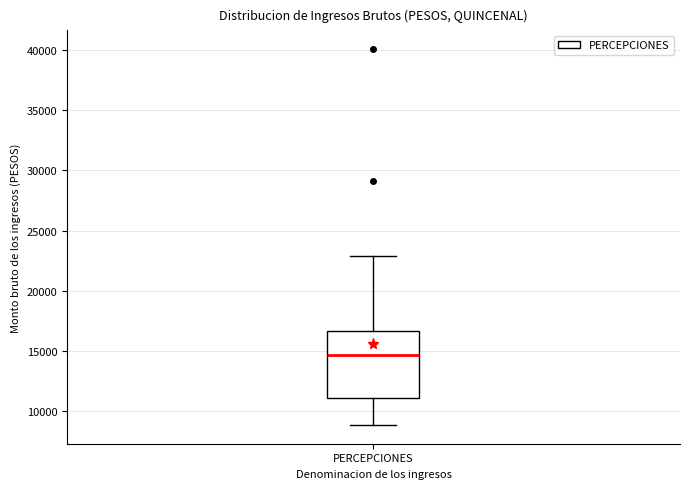

Read this box plot against the y-axis: the position of the median line, the range covered by the box, and the ends of both whiskers. The values are not printed on the chart, so give them approximately, as read against the axis.

median 14500, box 11000 to 16500, whiskers 9000 to 23000